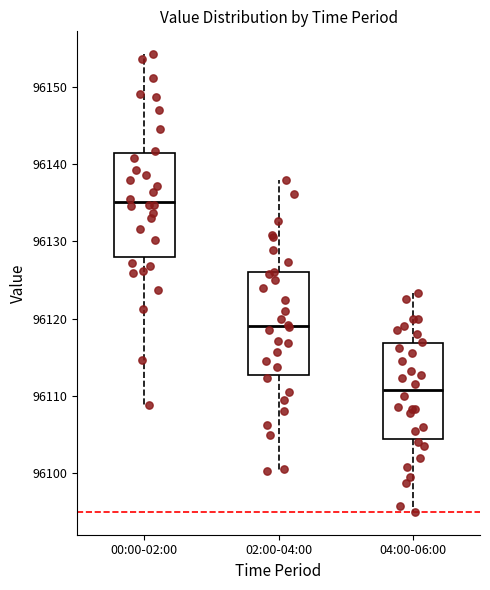

Reading left to right, transcribe this box plot: for each box, give where its median line is, the range the box spans, and where its two whiskers end, as read against the y-axis. The values are not printed on the chart, so give them approximately, as read against the axis.

00:00-02:00: median 96135, box 96128 to 96141, whiskers 96109 to 96154
02:00-04:00: median 96119, box 96113 to 96126, whiskers 96100 to 96138
04:00-06:00: median 96111, box 96104 to 96117, whiskers 96095 to 96123